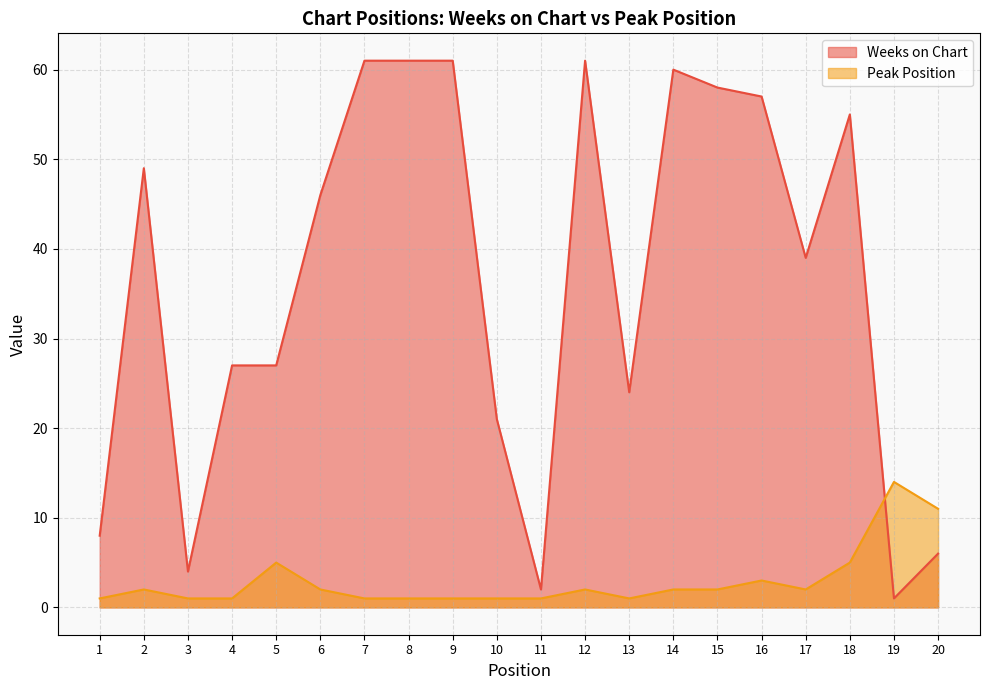

At which label is Weeks on Chart closest to 31?

4